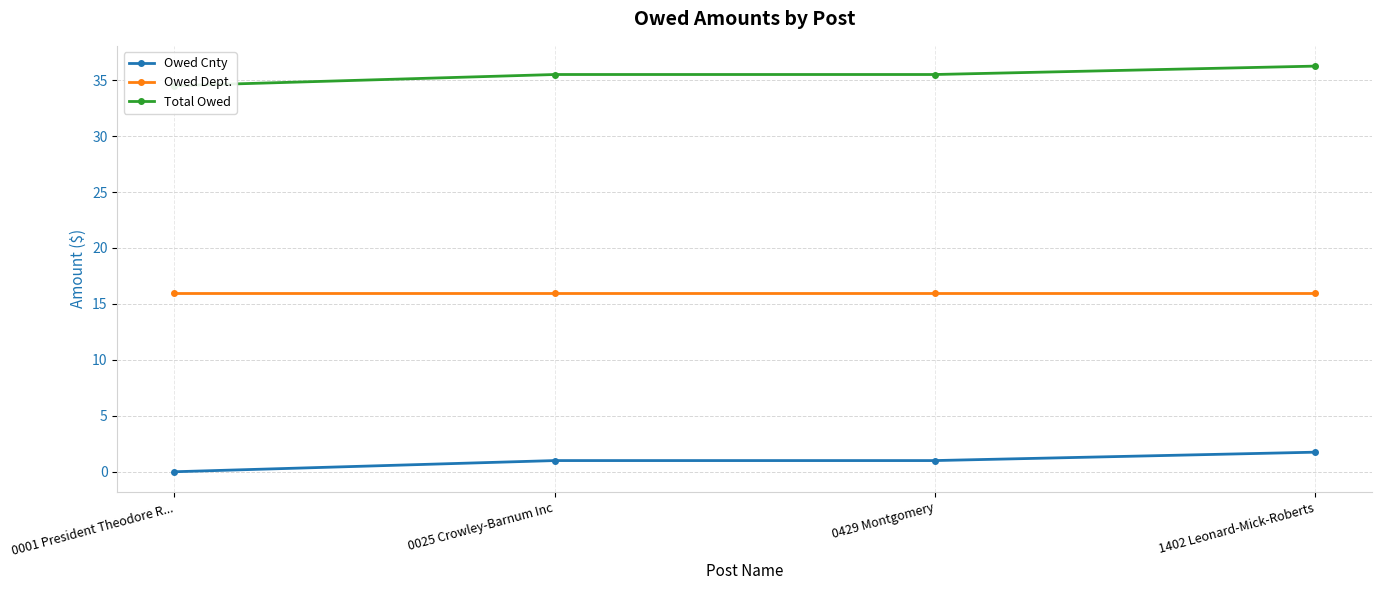

What is the difference between the Owed Cnty values at 1402 Leonard-Mick-Roberts and 0429 Montgomery?

0.8